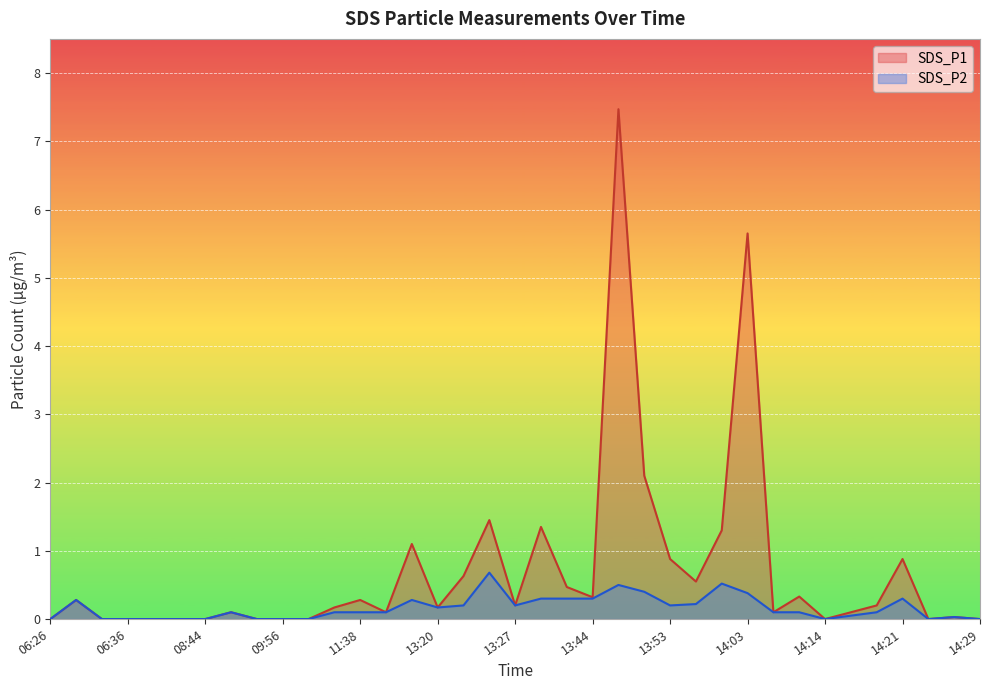

What is the label of the 4th point from the left?

06:36